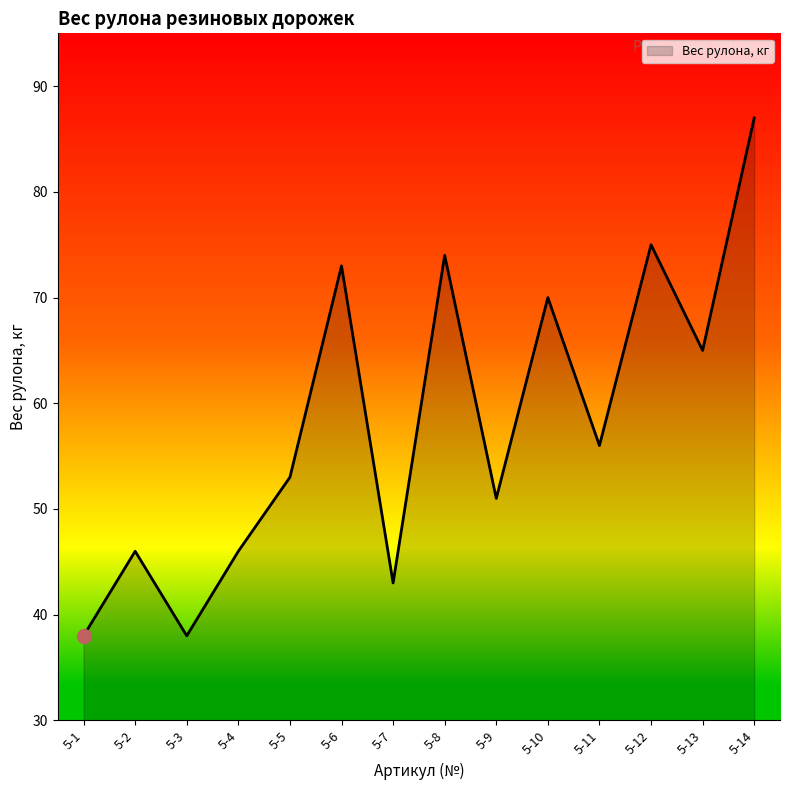

True or false: the data shows 70 at 5-10.

True